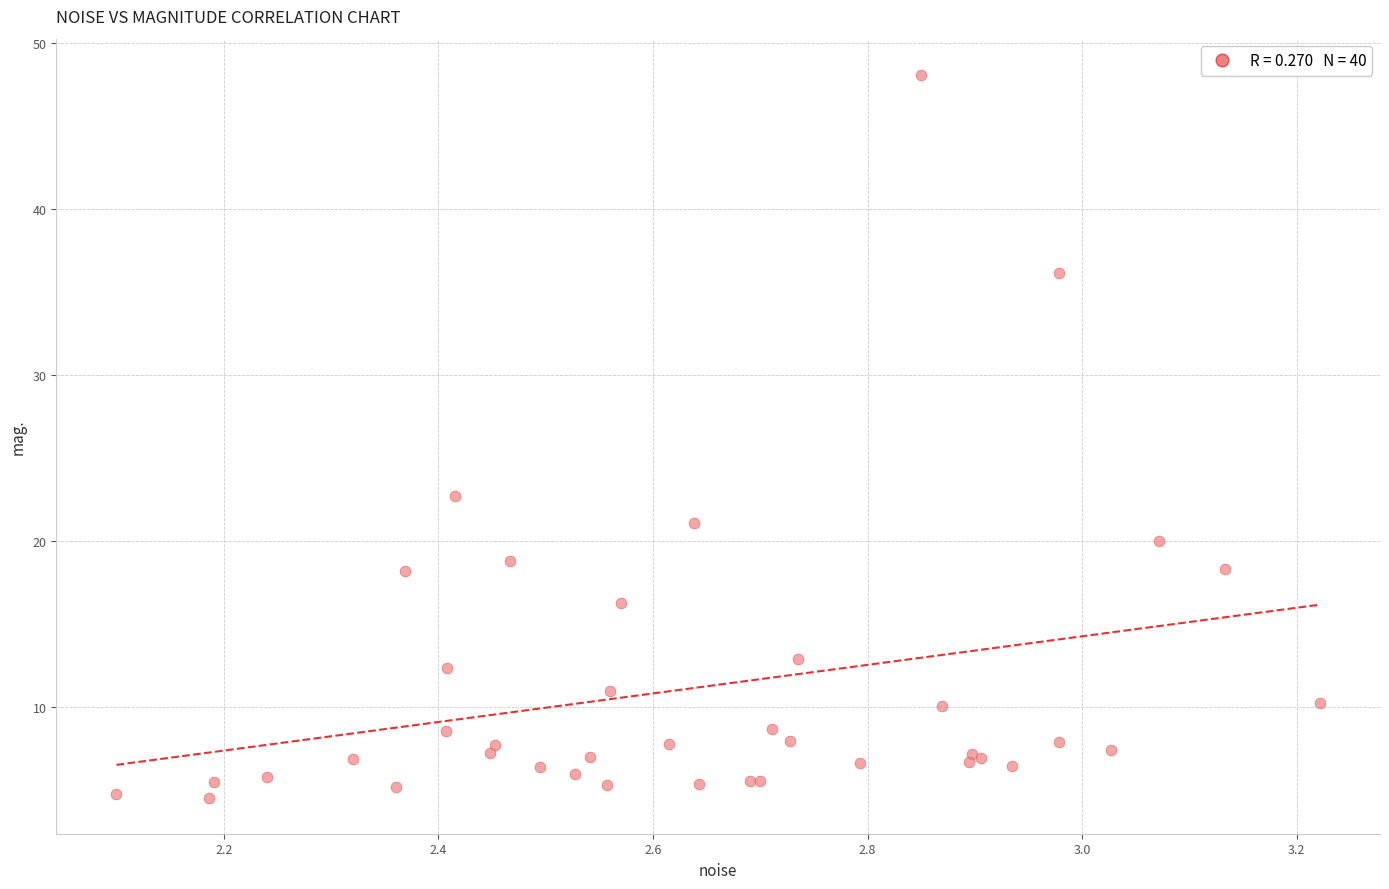

What Y value in the scatter plot is closest to 26?

22.7